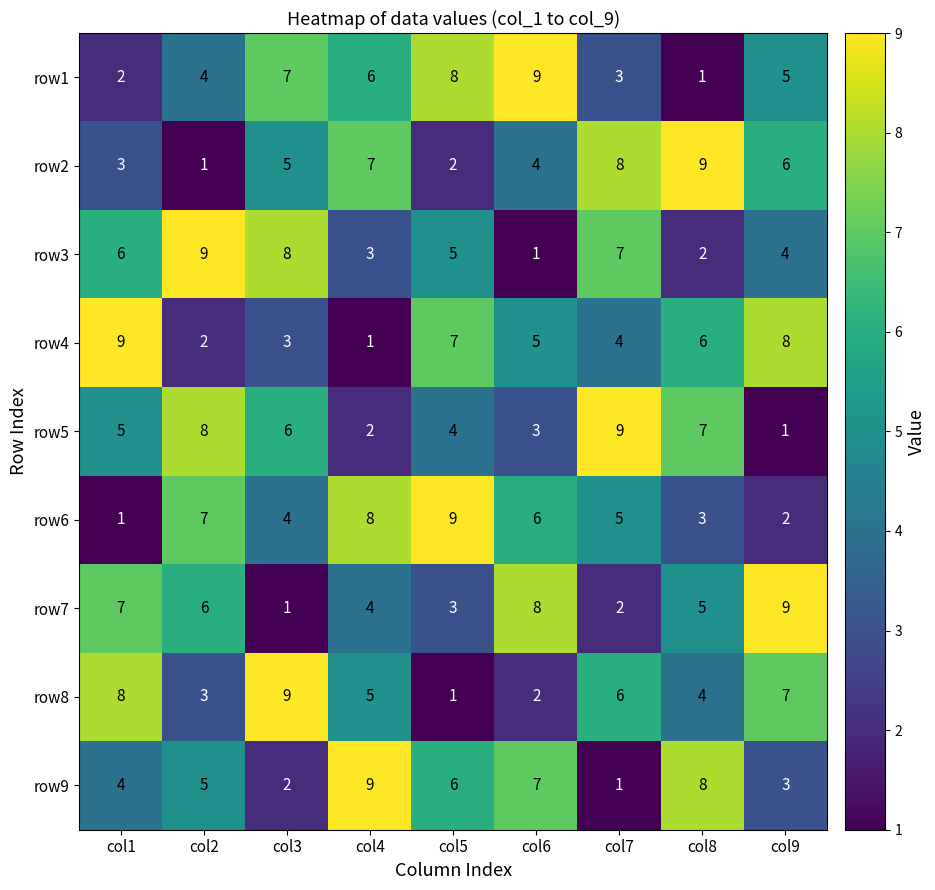

The row2 series shows 3 at col1. True or false?

True